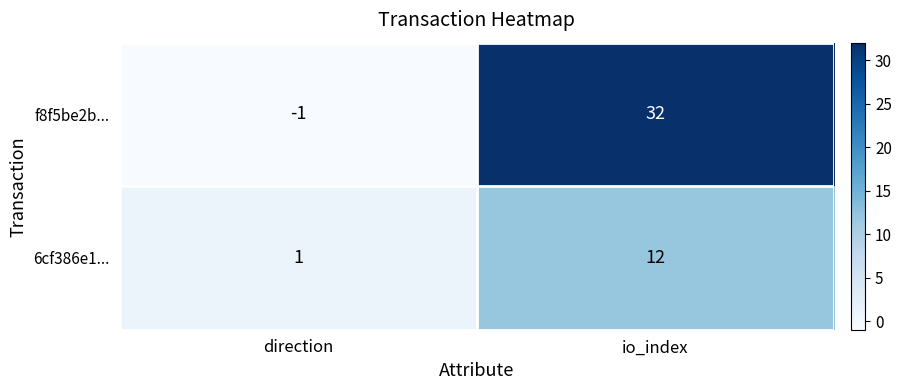

Rank the series by their average value, from lowest to highest.

6cf386e1..., f8f5be2b...